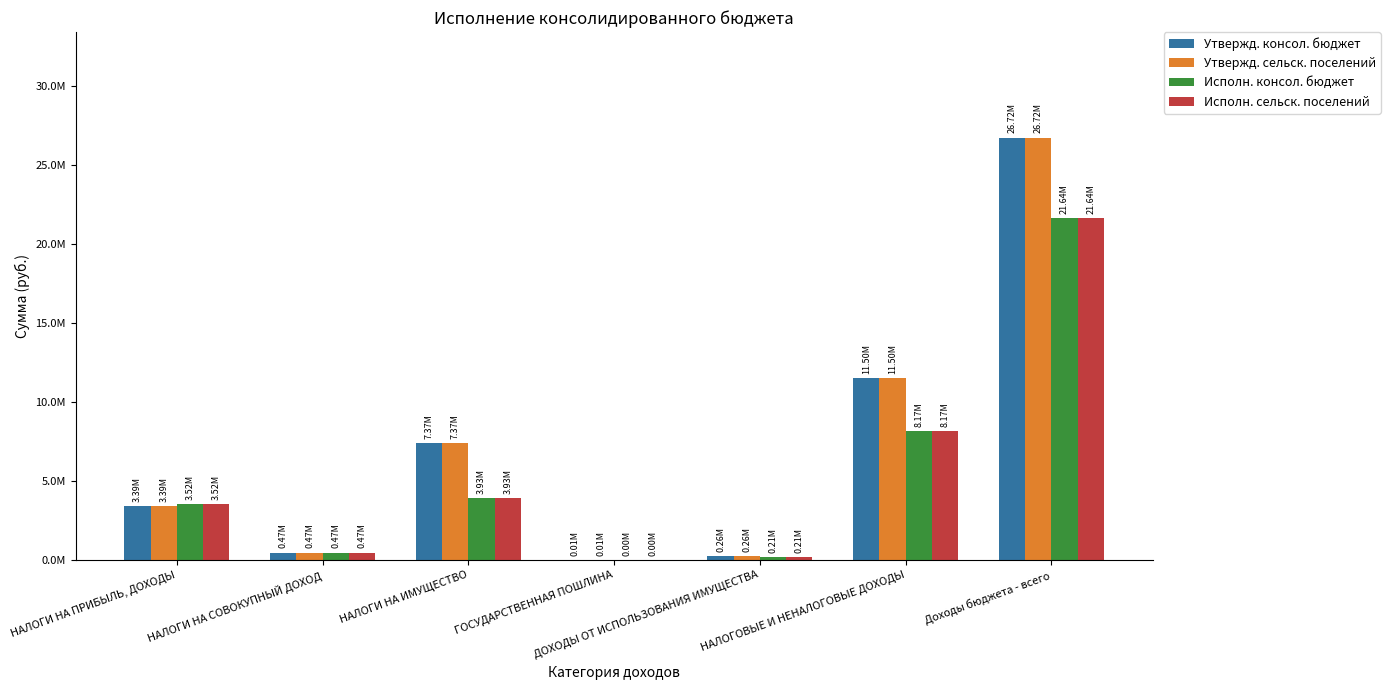

Which category has the highest value in the Исполн. сельск. поселений series?

Доходы бюджета - всего